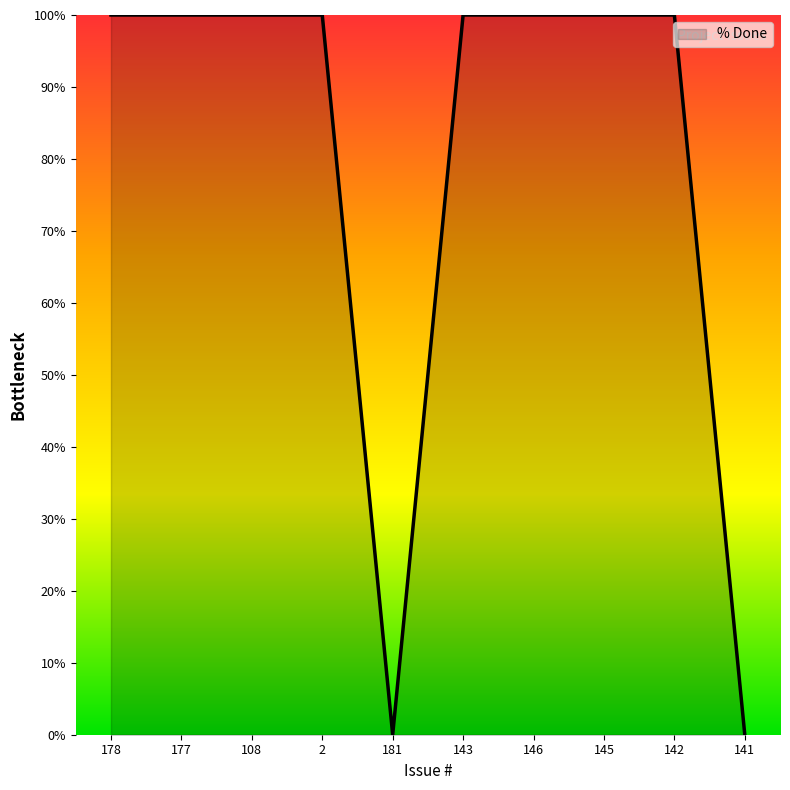

What is the difference between the values at 143 and 181?

100